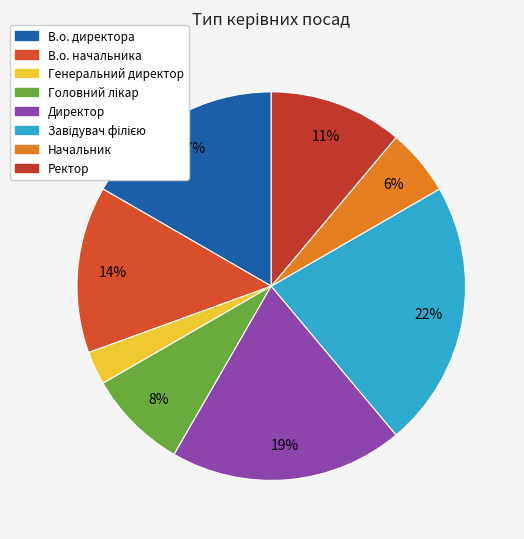

Is there any slice that represents more than half of the pie?

No